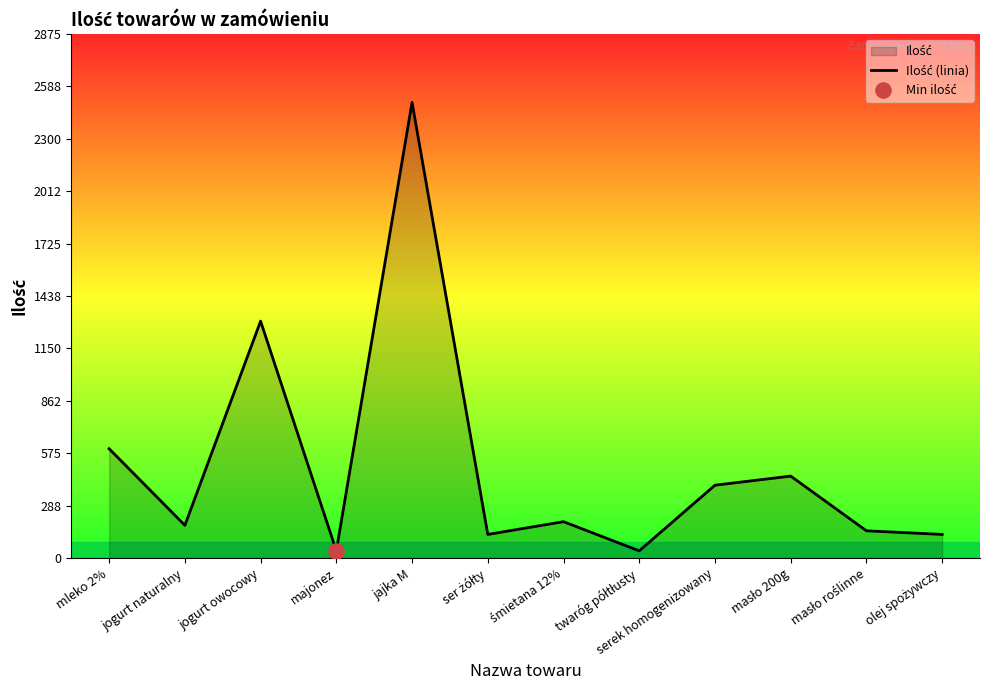

What is the change in value from serek homogenizowany to masło 200g?

+50